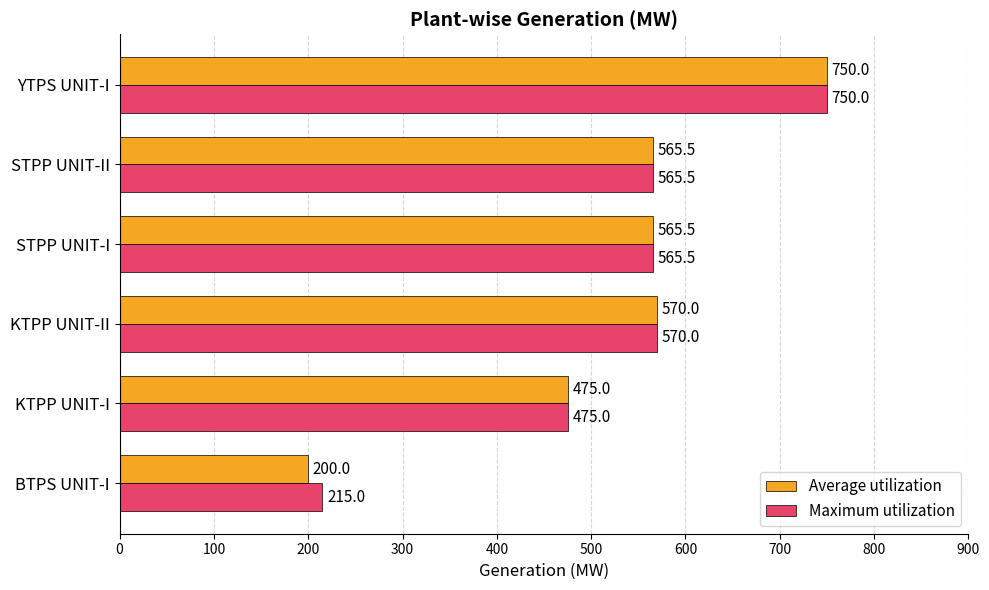

At which label is Maximum utilization closest to 482?

KTPP UNIT-I